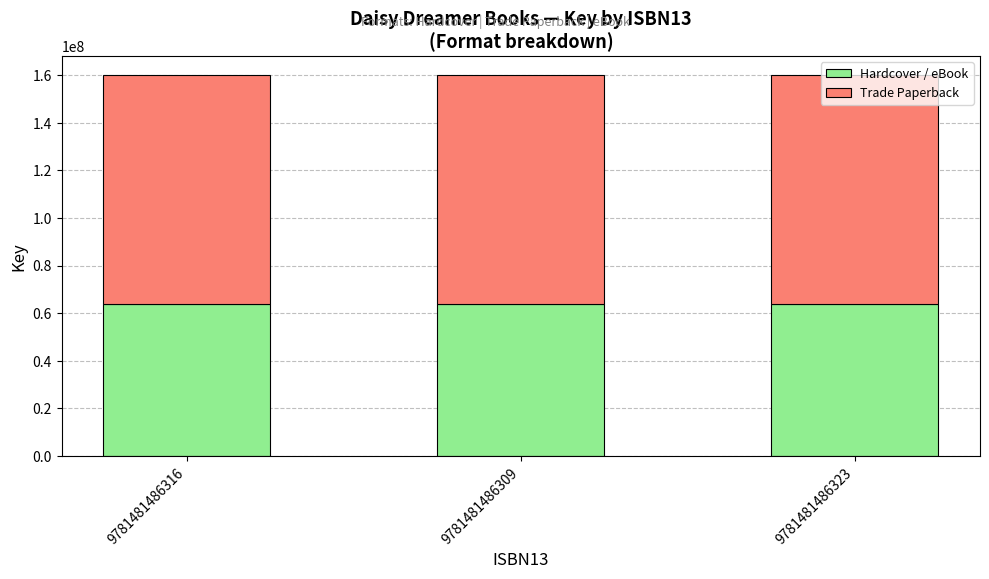

What is the highest value of the Hardcover / eBook series?

64012980.4